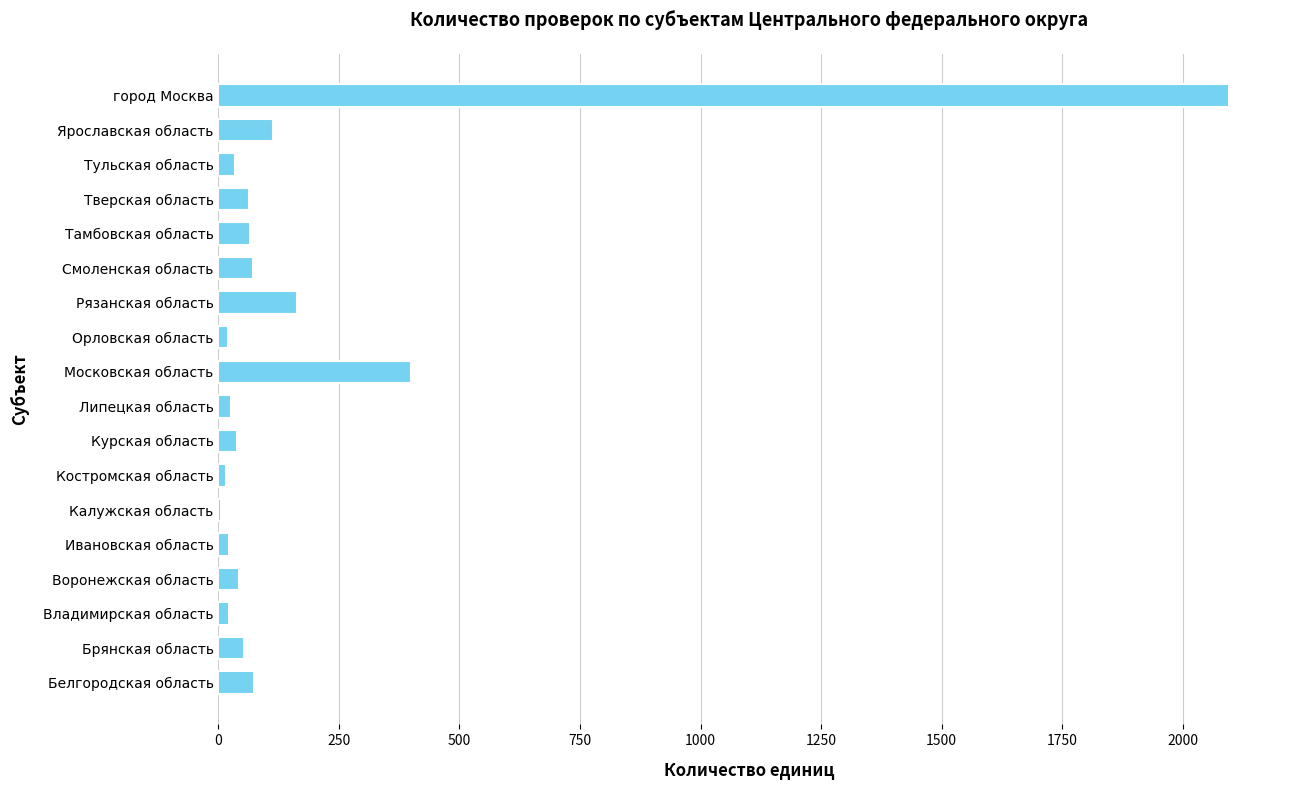

Which has a higher value, Рязанская область or Костромская область?

Рязанская область